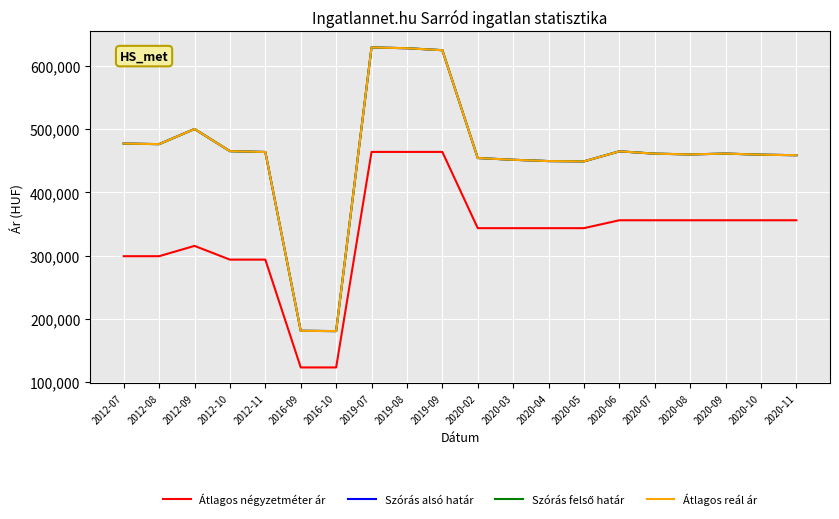

At which category does the chart reach its minimum across all series?

2016-09